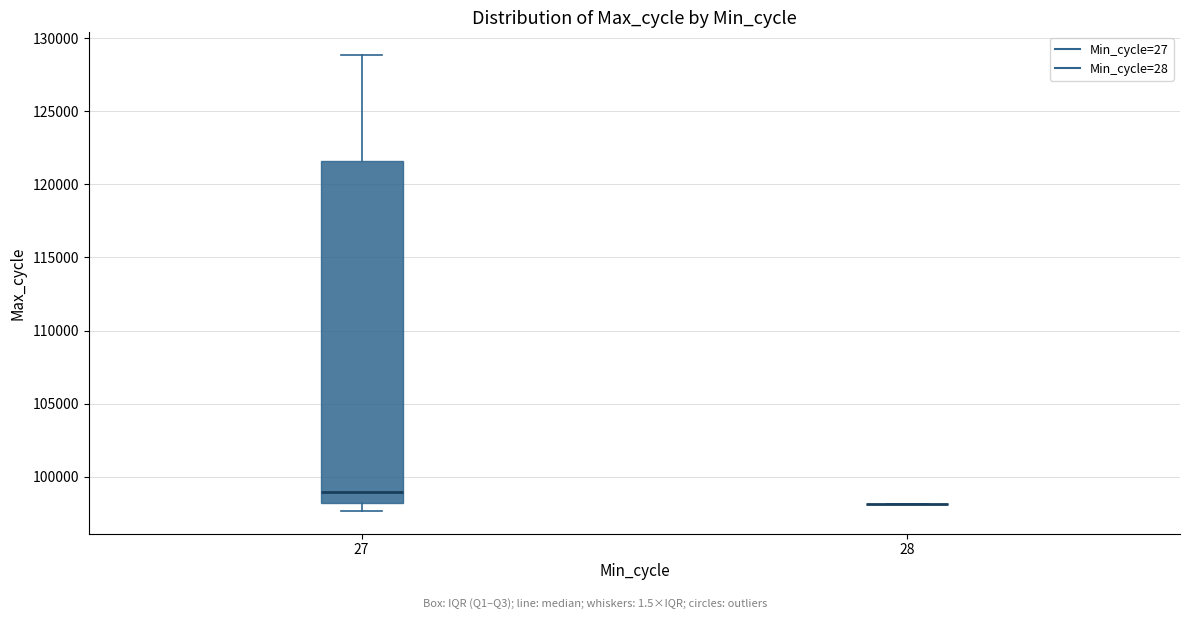

Reading left to right, transcribe this box plot: for each box, give where its median line is, the range the box spans, and where its two whiskers end, as read against the y-axis. The values are not printed on the chart, so give them approximately, as read against the axis.

27: median 99000, box 98000 to 121500, whiskers 97500 to 129000
28: box collapsed to a line at 98000, whiskers 98000 to 98000